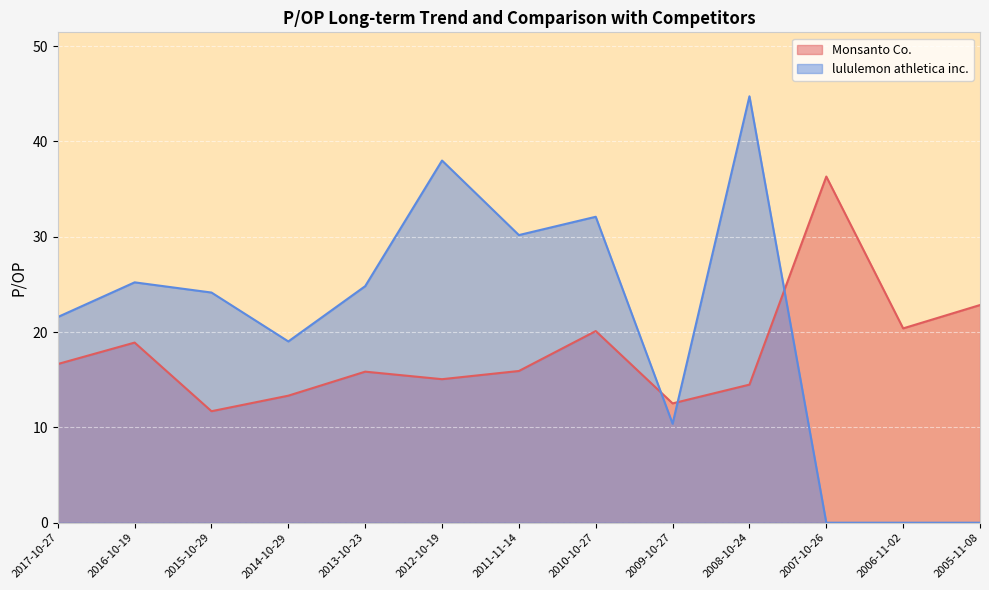

How many intersections are there between Monsanto Co. and lululemon athletica inc.?

3